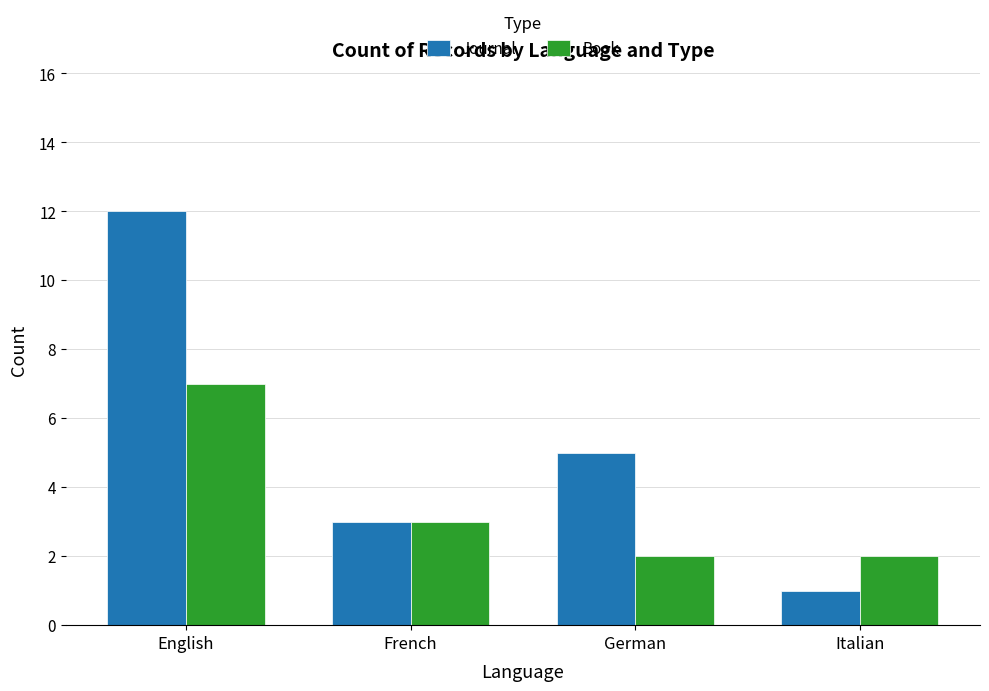

What is the smallest value displayed?

1